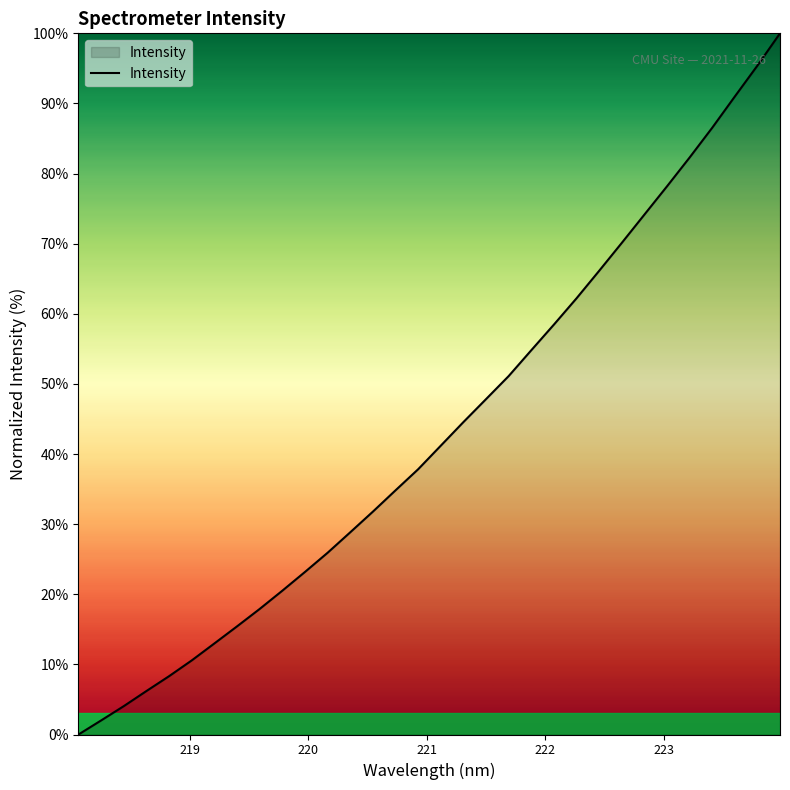

What is the difference between the maximum and minimum values?

100.0